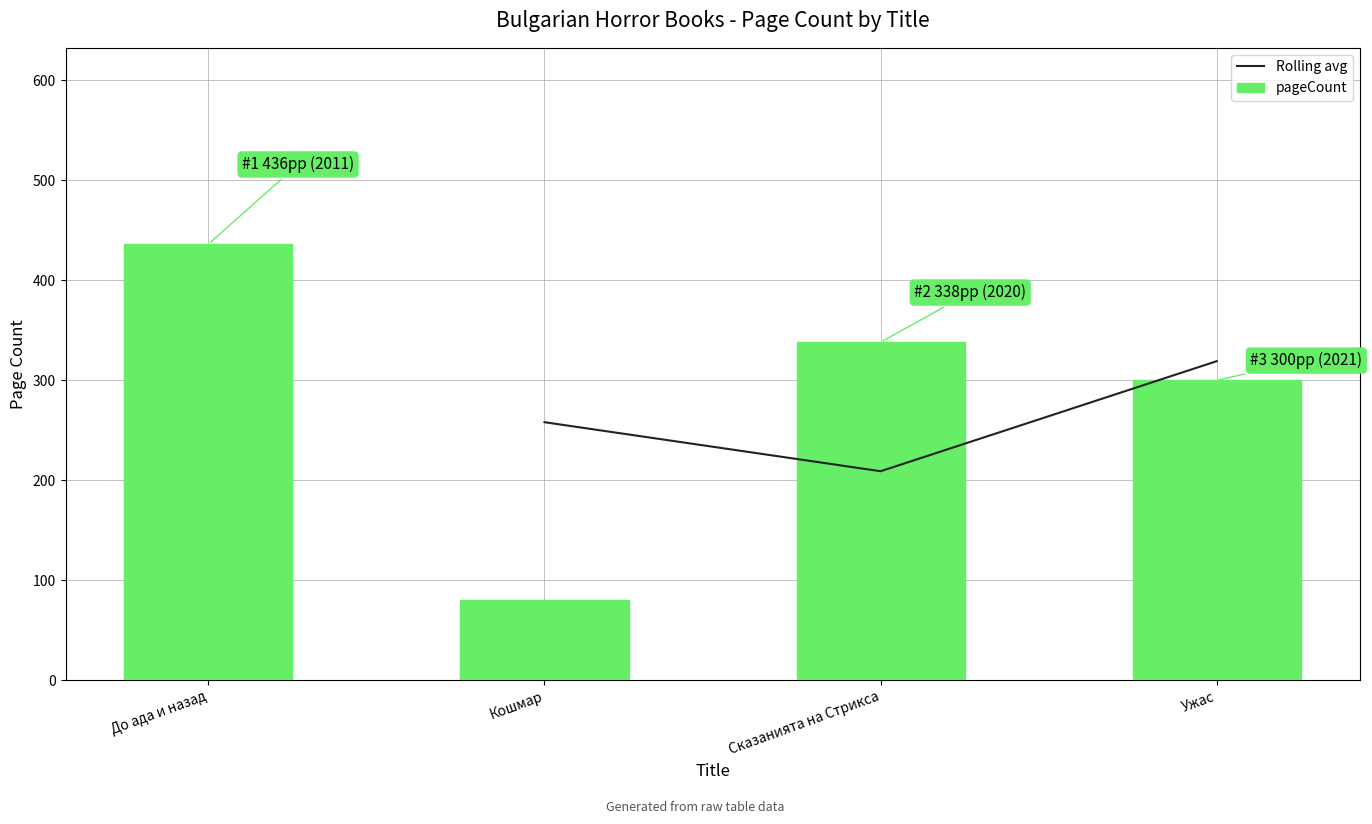

What is the sum of the values at Кошмар and До ада и назад?

516